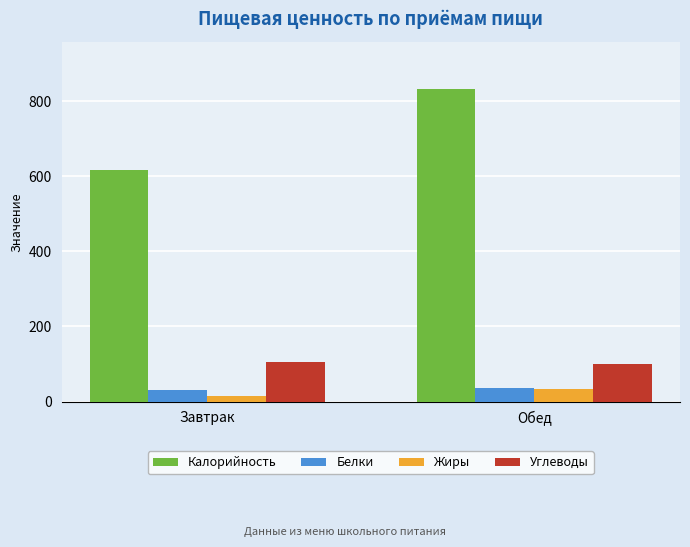

What is the highest value of the Углеводы series?

106